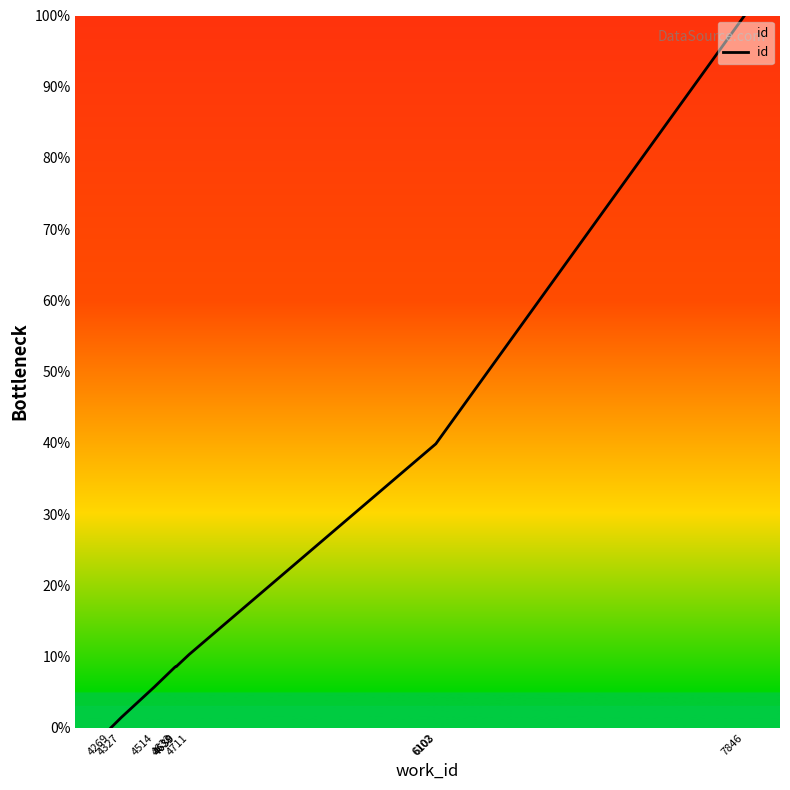

How many values exceed 8?

7